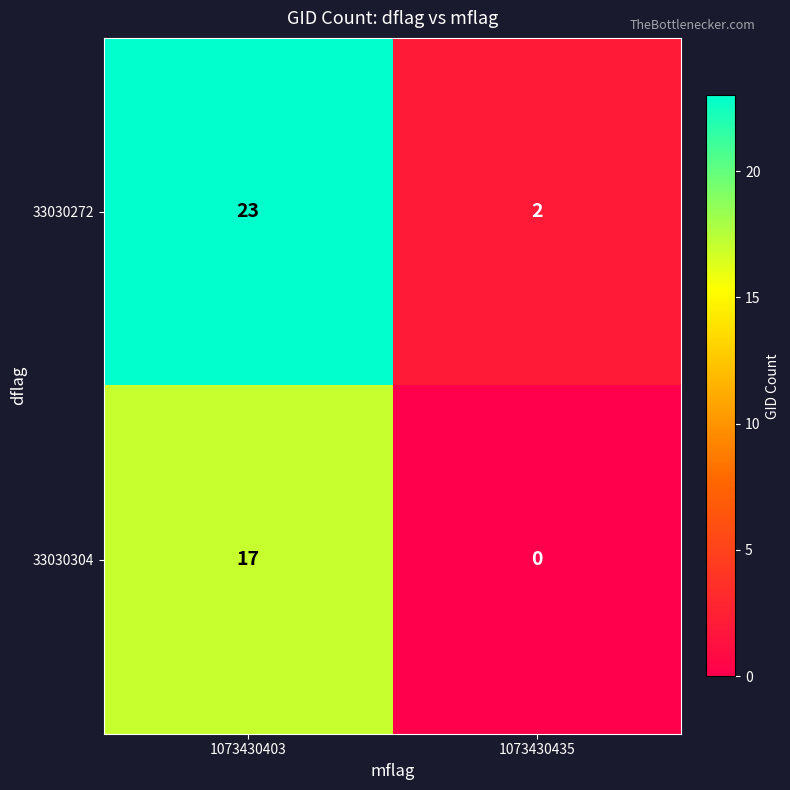

Is it true that 33030304 equals 25 at 1073430403?

False